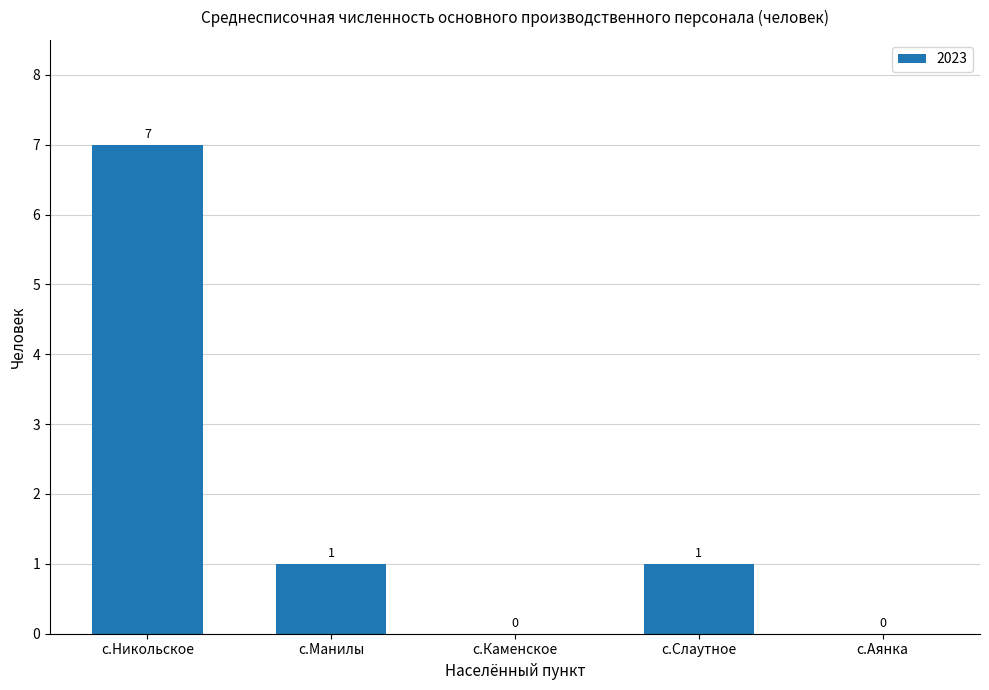

The chart shows a value of 1 at с.Манилы. True or false?

True